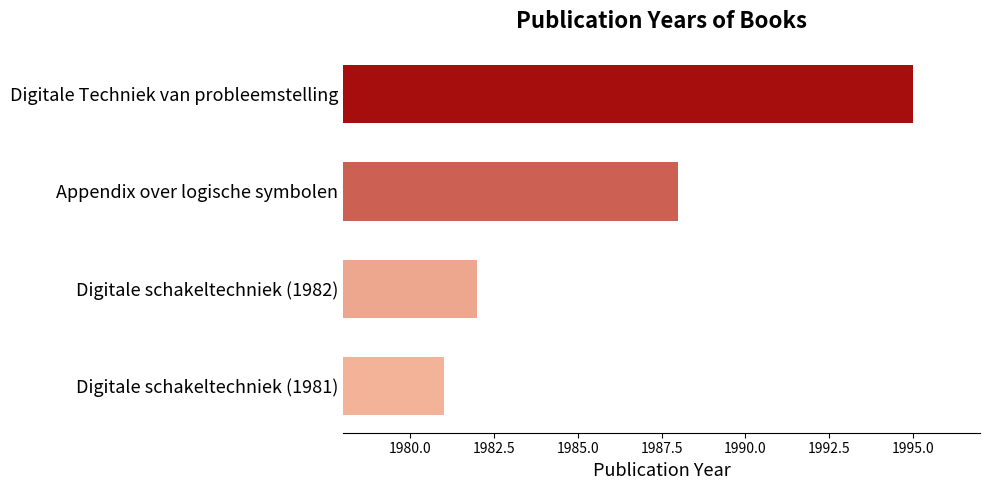

Reading top to bottom, extract all data points from this chart.

1995	1988	1982	1981